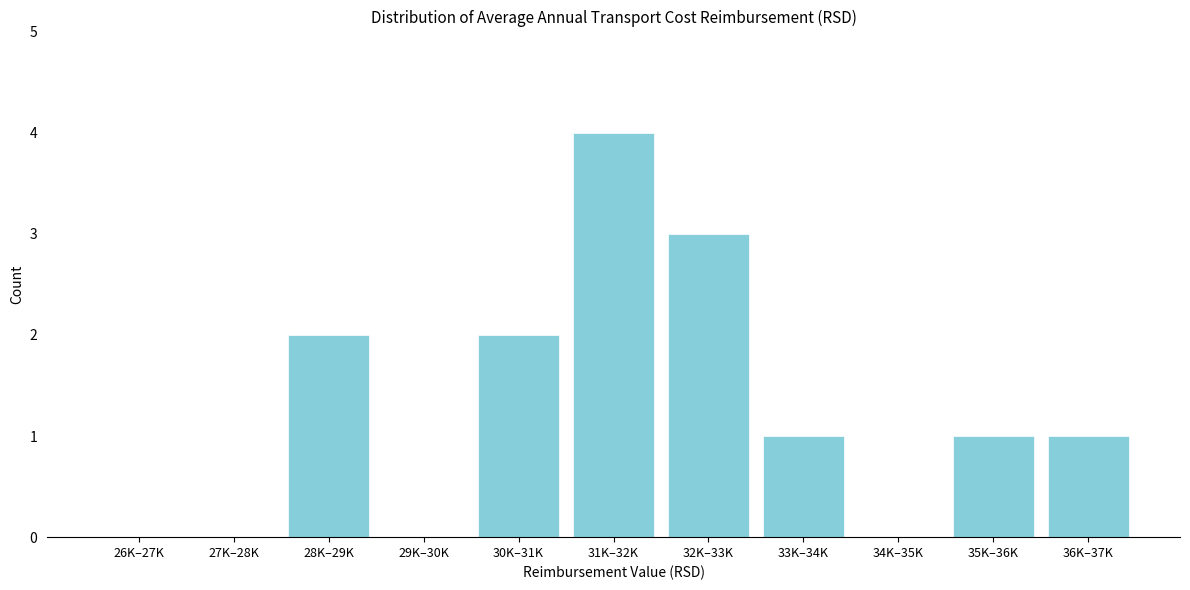

Reading left to right, list all the values displayed in this chart.

26K–27K=0	27K–28K=0	28K–29K=2	29K–30K=0	30K–31K=2	31K–32K=4	32K–33K=3	33K–34K=1	34K–35K=0	35K–36K=1	36K–37K=1